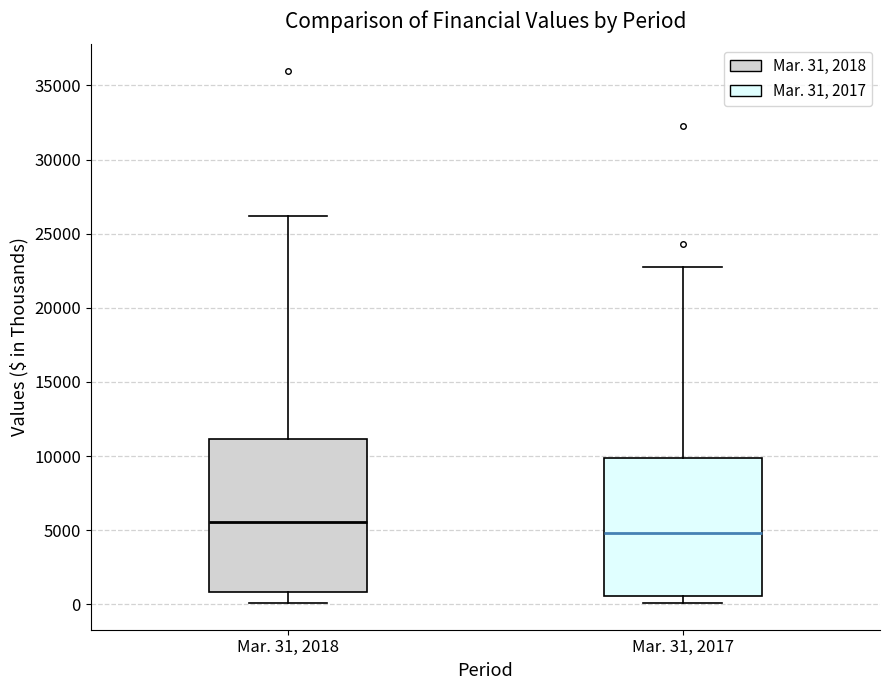

Reading left to right, read every box against the y-axis: the position of its median line, the range the box covers, and the ends of its whiskers. The values are not printed on the chart, so give them approximately, as read against the axis.

Mar. 31, 2018: median 5500, box 1000 to 11000, whiskers 0 to 26000
Mar. 31, 2017: median 5000, box 500 to 10000, whiskers 0 to 23000